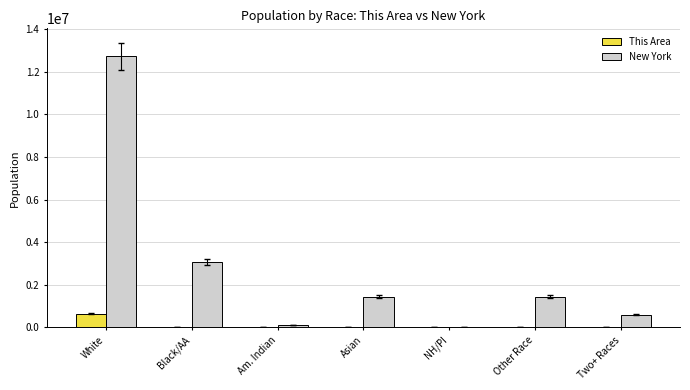

What is the sum of the New York values at White and Other Race?

14182537